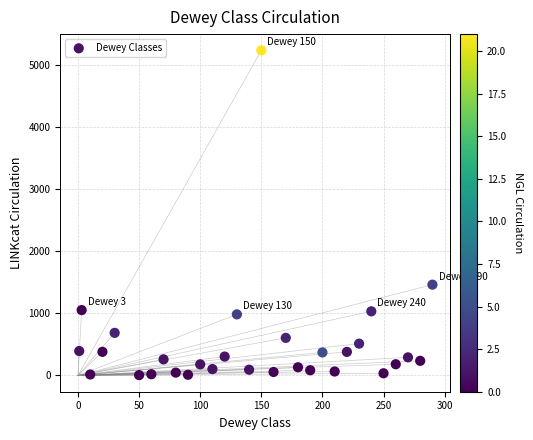

What is the range of Y values (max minus min)?

5235